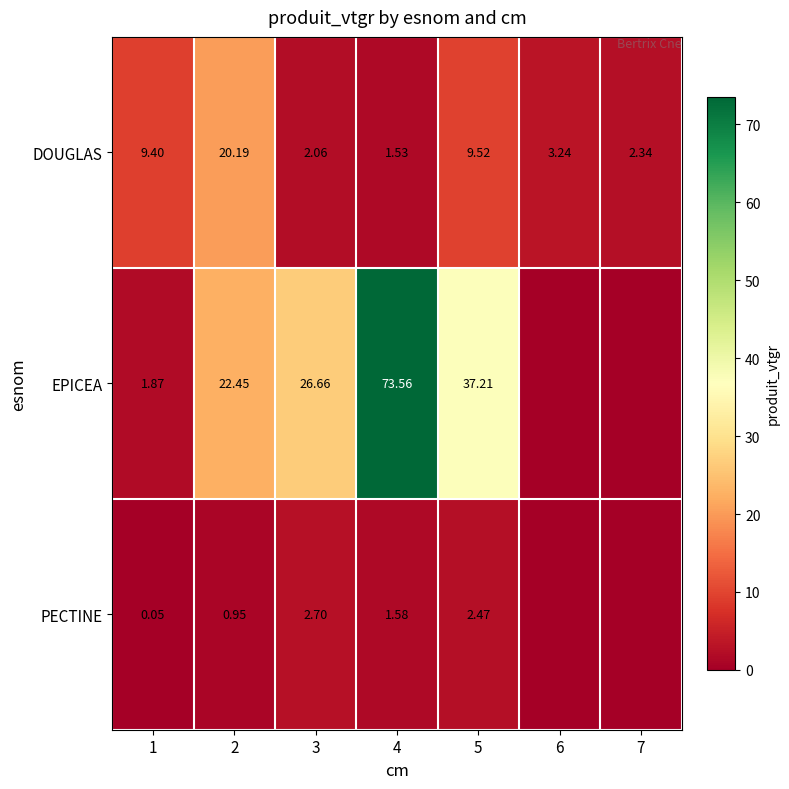

Between 2 and 5, which series saw the biggest shift?

EPICEA